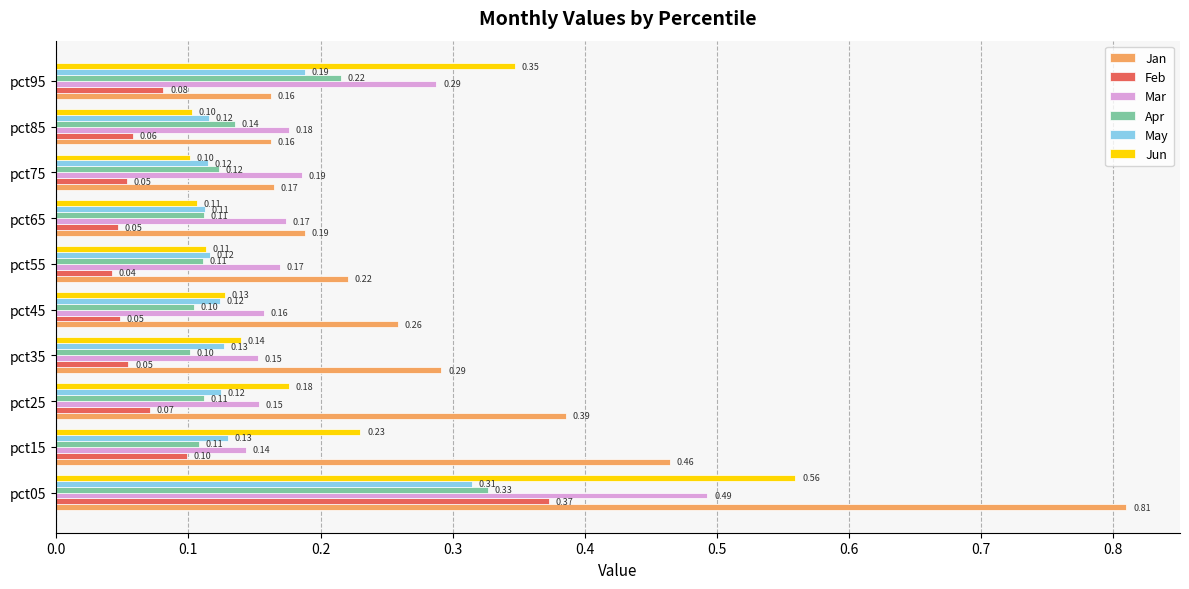

At how many categories does at least one series exceed 0?

10